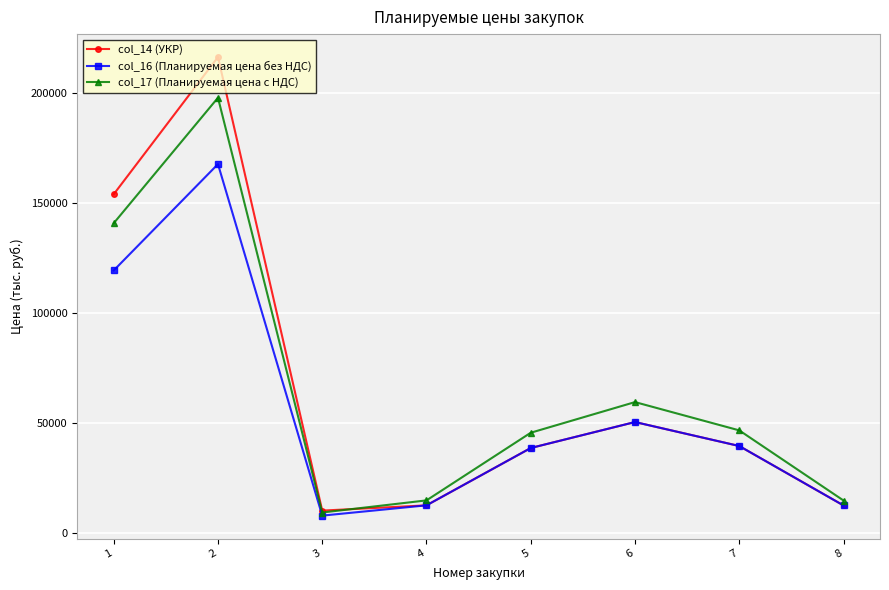

The col_14 (УКР) series shows 154032 at 1. True or false?

True